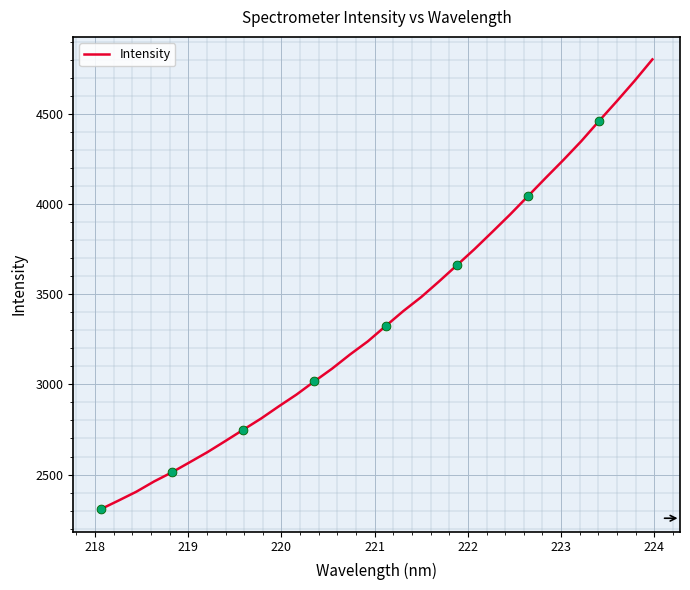

What is the smallest value displayed?

2307.4